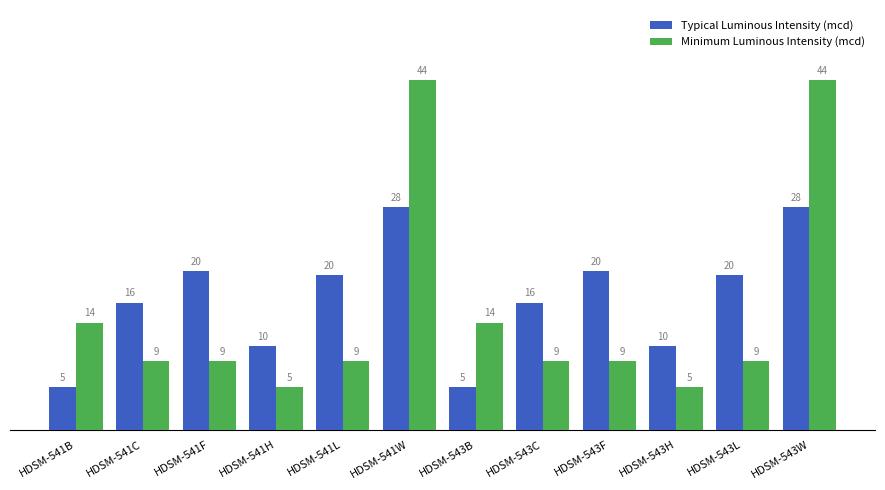

How many bars are there in each group?

2